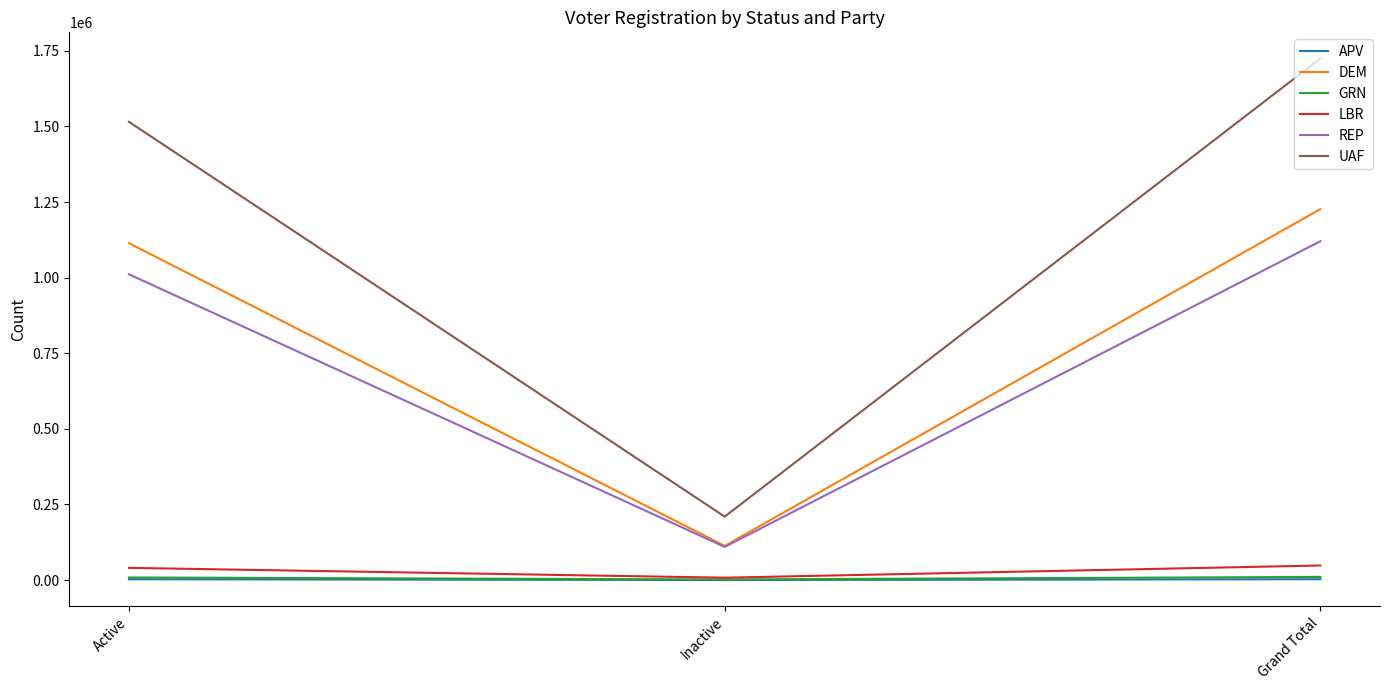

Does the chart display data point markers on the line(s)?

No